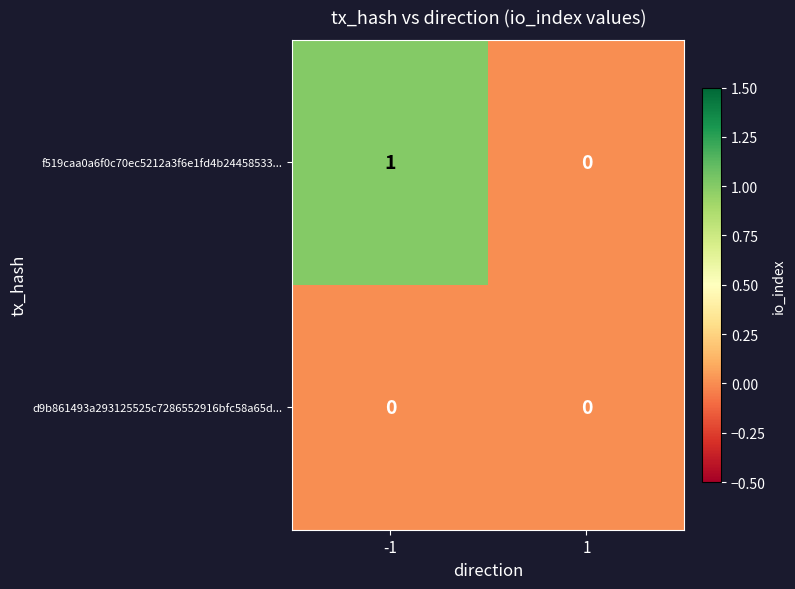

Between -1 and 1, which series saw the biggest shift?

f519caa0a6f0c70ec5212a3f6e1fd4b24458533...